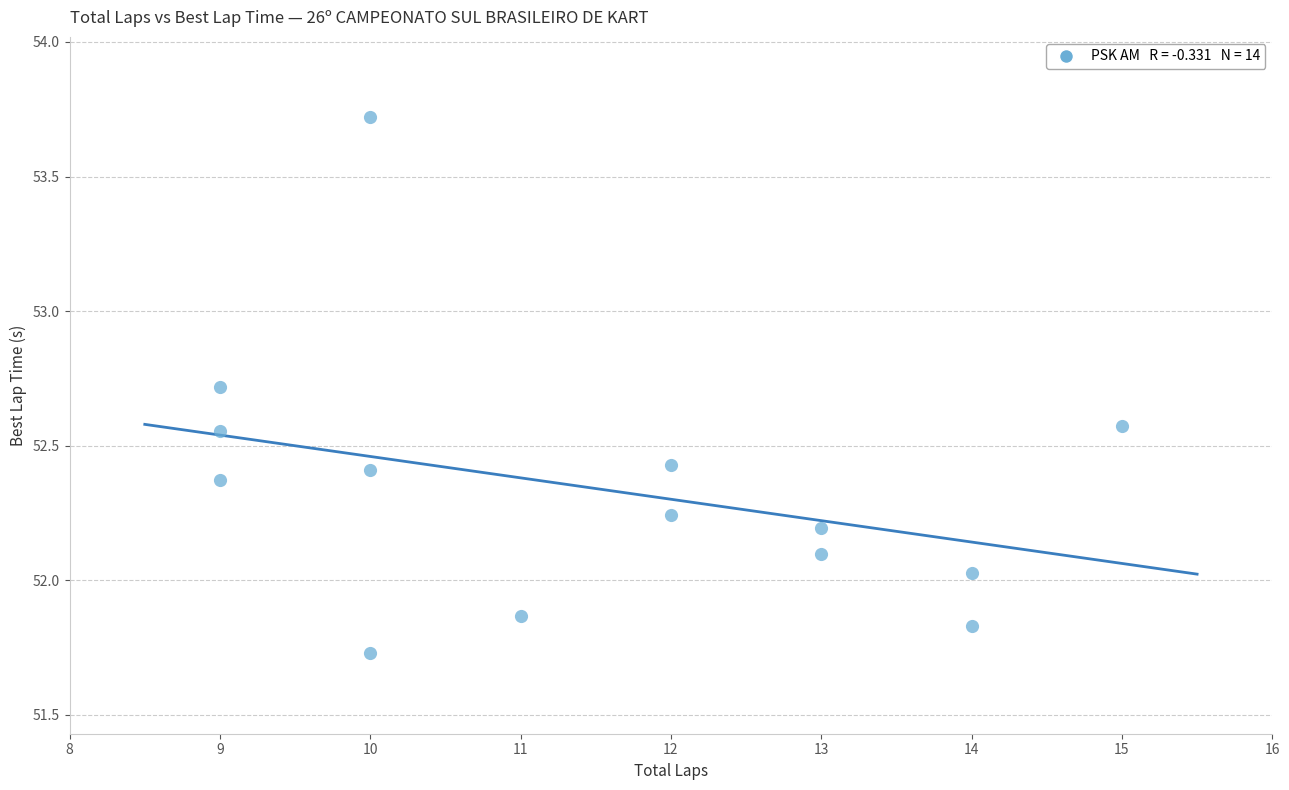

What is the range of X values (max minus min)?

6.0